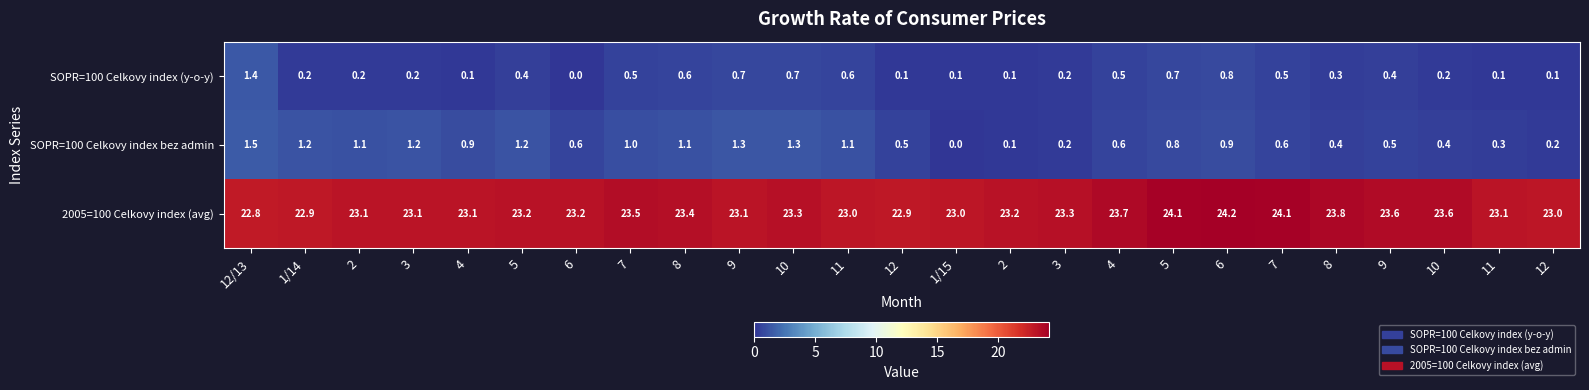

How many values in the SOPR=100 Celkovy index (y-o-y) series exceed 0?

24